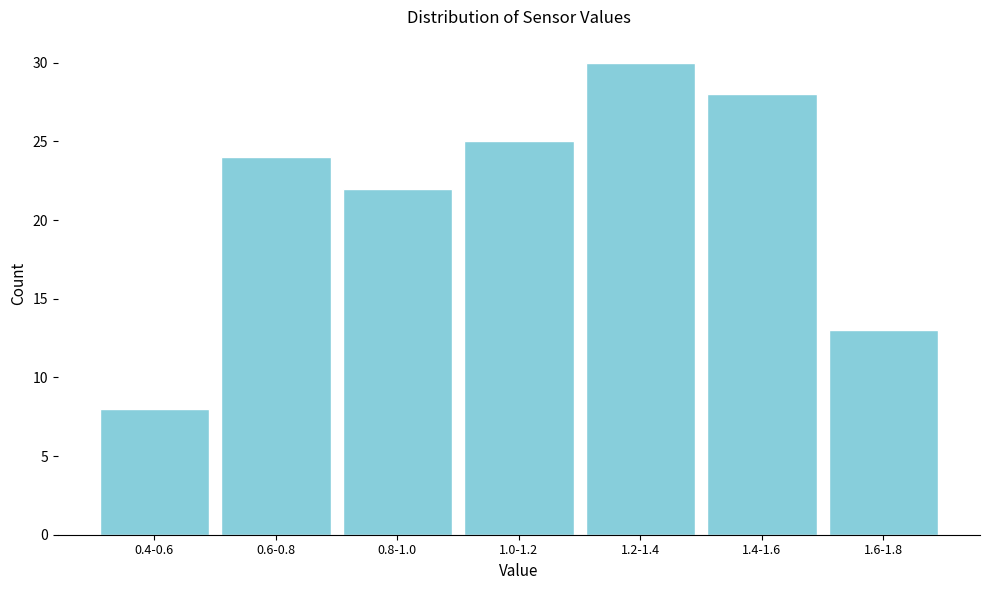

Reading left to right, extract all data points from this chart.

8	24	22	25	30	28	13